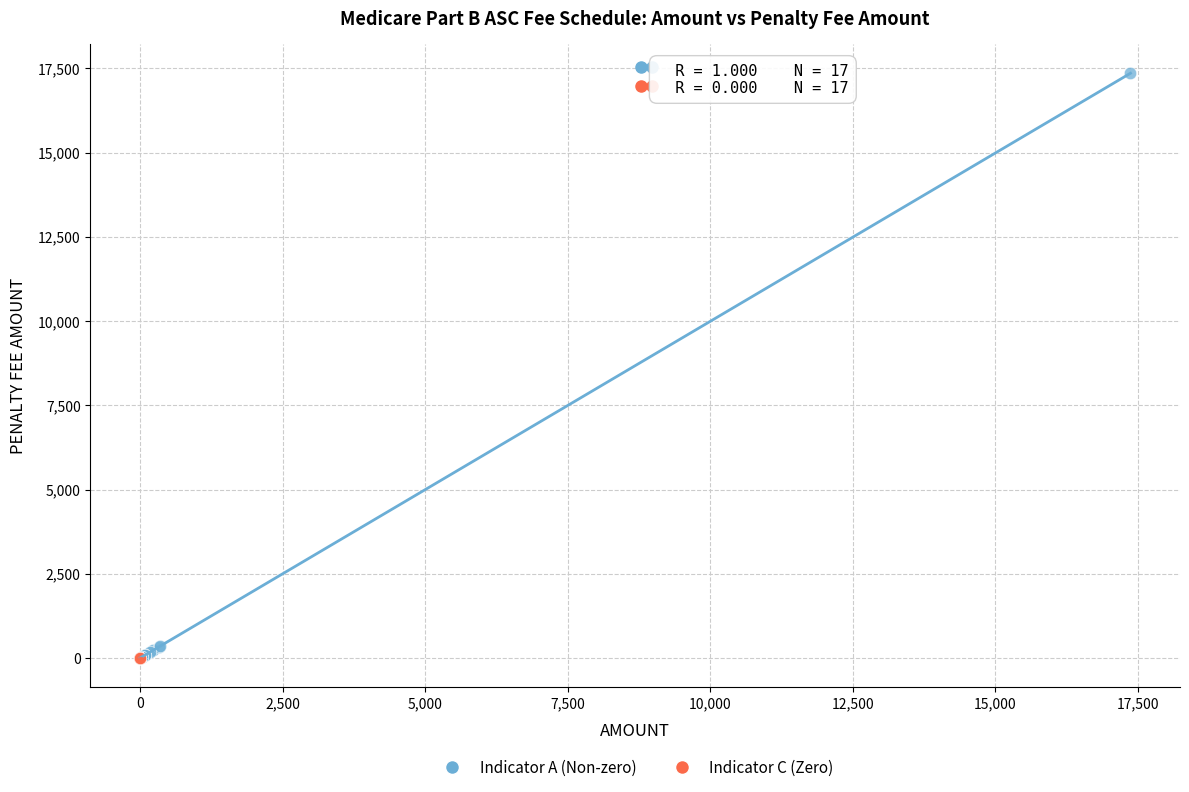

Which series has the largest Y range (max minus min)?

Indicator A (Non-zero)